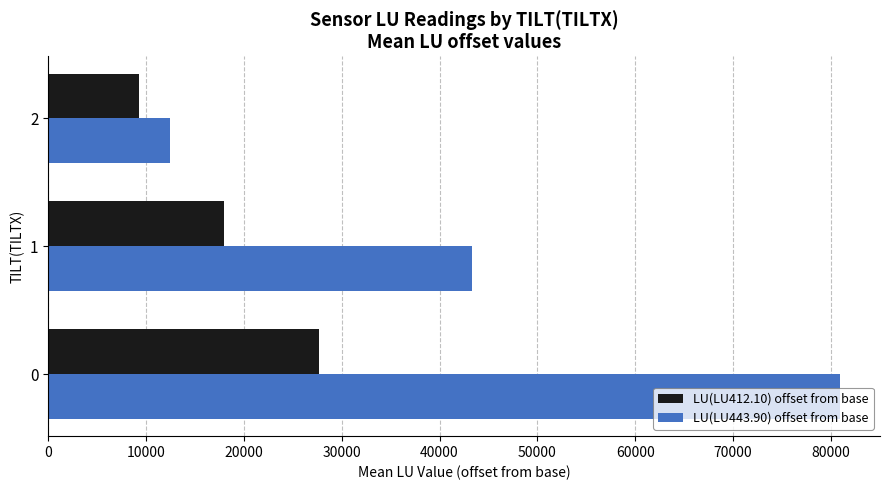

Which series has the largest total across all categories?

LU(LU443.90) offset from base